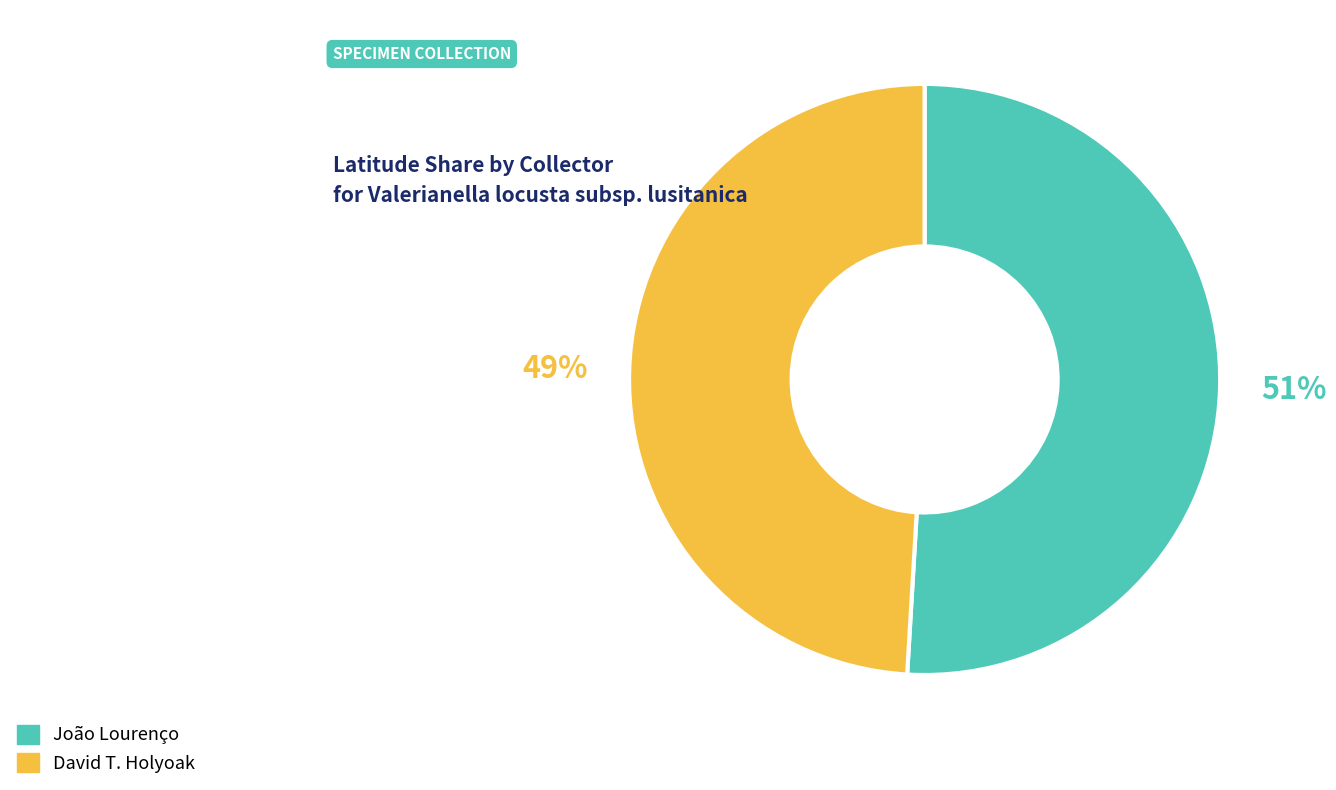

How many slices are in this pie chart?

2